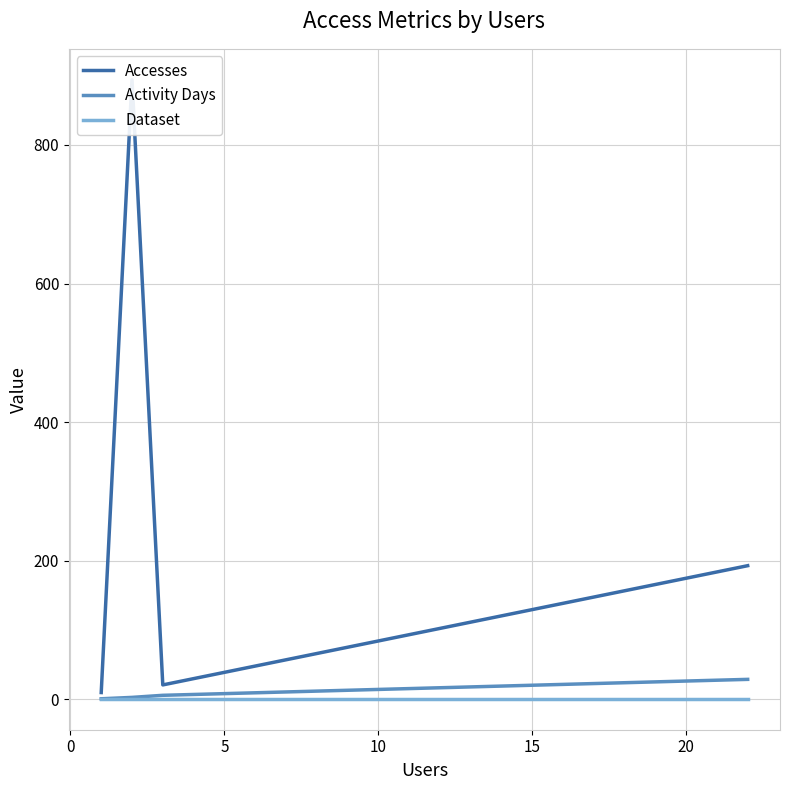

How many data points does each series have?

4